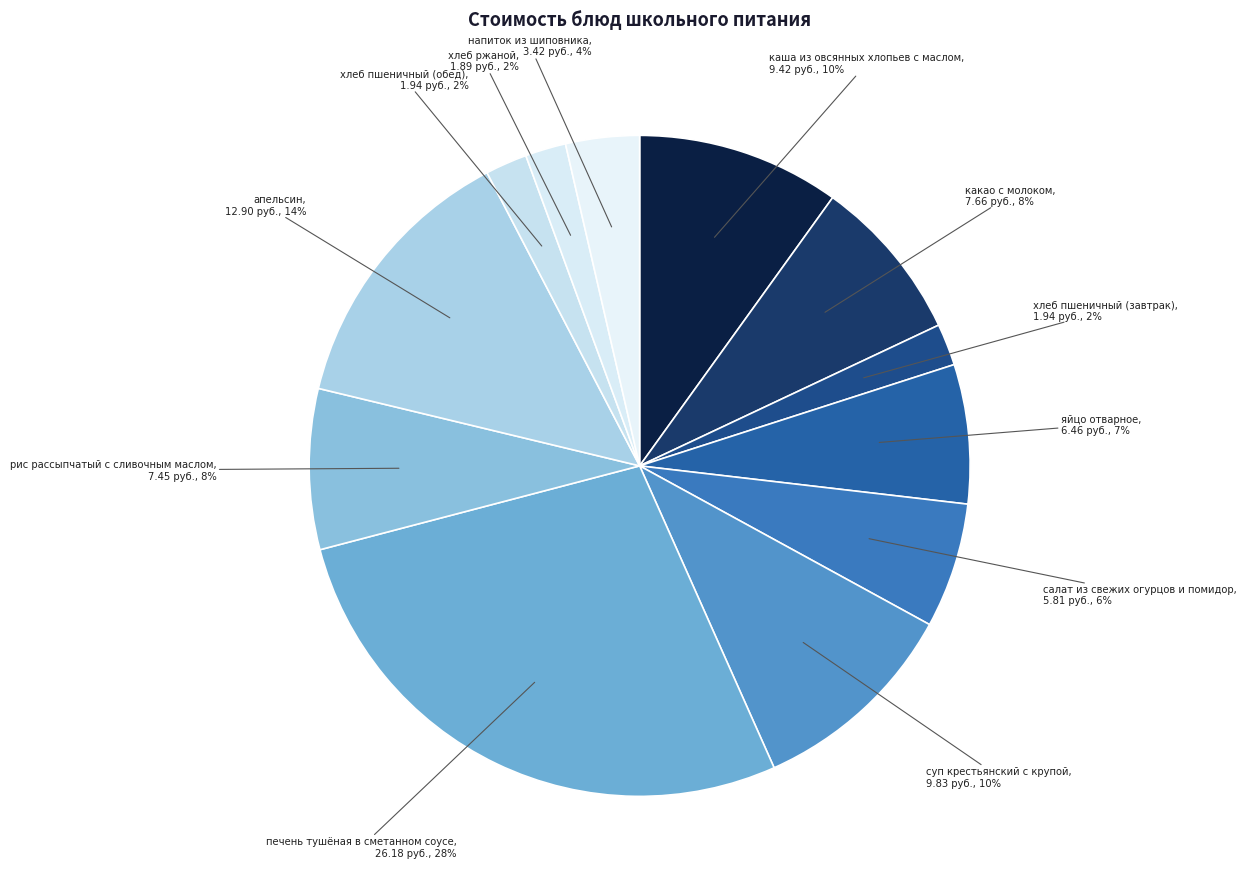

The апельсин slice represents 6% of the pie. True or false?

False